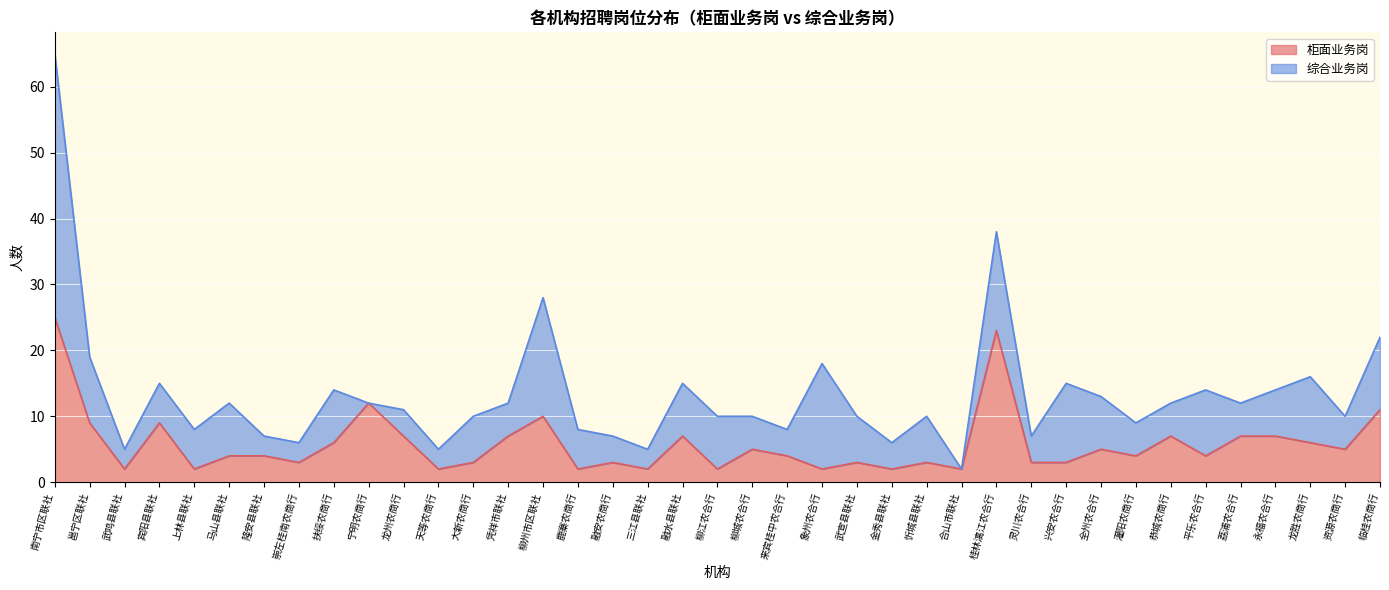

List the labels in order of value, smallest first.

武鸣县联社, 上林县联社, 天等农商行, 鹿寨农商行, 三江县联社, 柳江农合行, 象州农合行, 金秀县联社, 合山市联社, 崇左桂南农商行, 大新农商行, 融安农商行, 武宣县联社, 忻城县联社, 灵川农合行, 兴安农合行, 马山县联社, 隆安县联社, 来宾桂中农合行, 灌阳农商行, 平乐农合行, 柳城农合行, 全州农合行, 资源农商行, 扶绥农商行, 龙胜农商行, 龙州农商行, 凭祥市联社, 融水县联社, 恭城农商行, 荔浦农合行, 永福农合行, 邕宁区联社, 宾阳县联社, 柳州市区联社, 临桂农商行, 宁明农商行, 桂林漓江农合行, 南宁市区联社